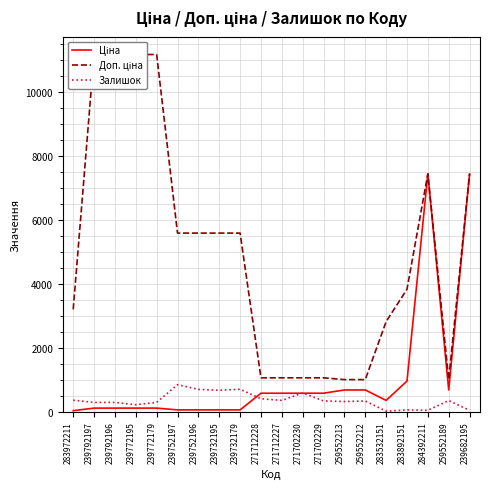

Which series changed the most between 239792197 and 239682195?

Ціна